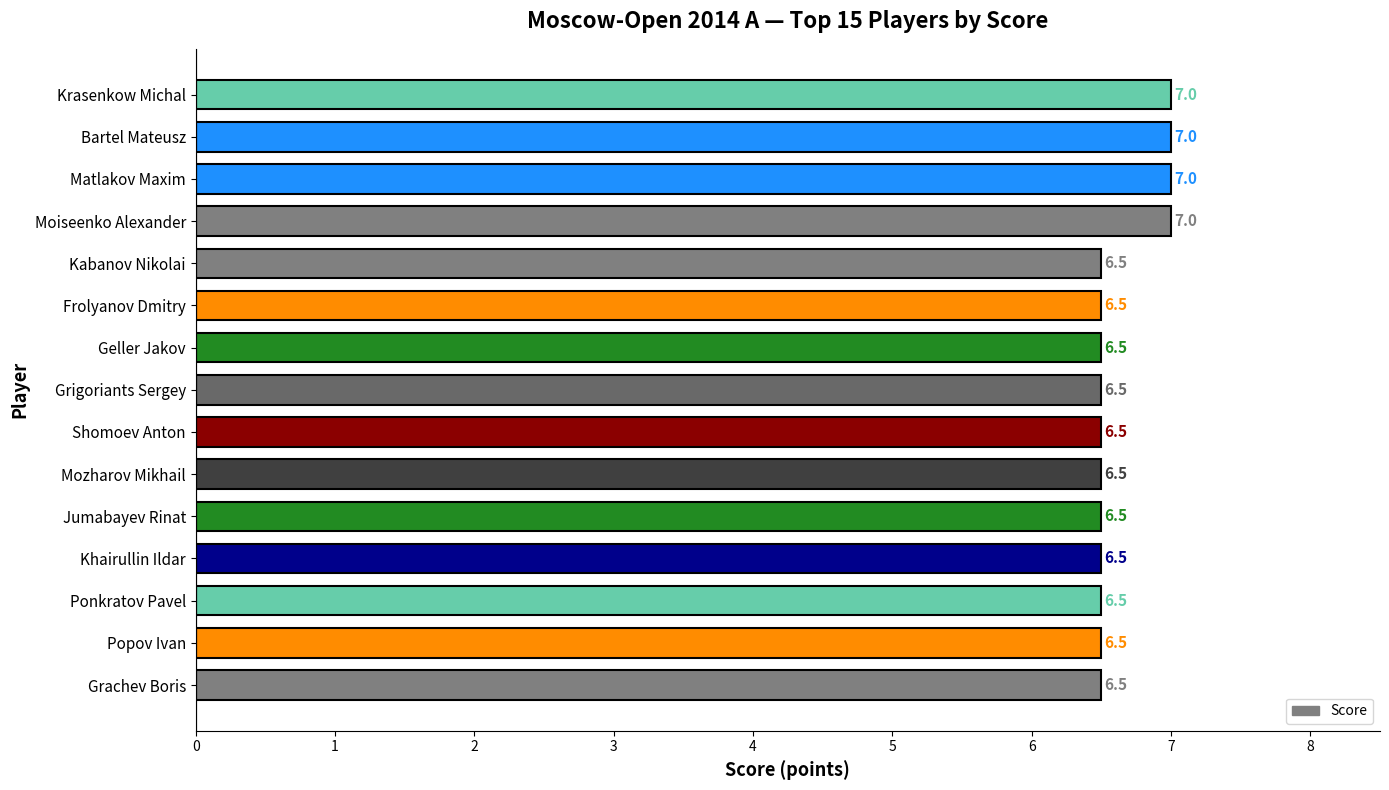

What is the change in value from Geller Jakov to Krasenkow Michal?

+0.5